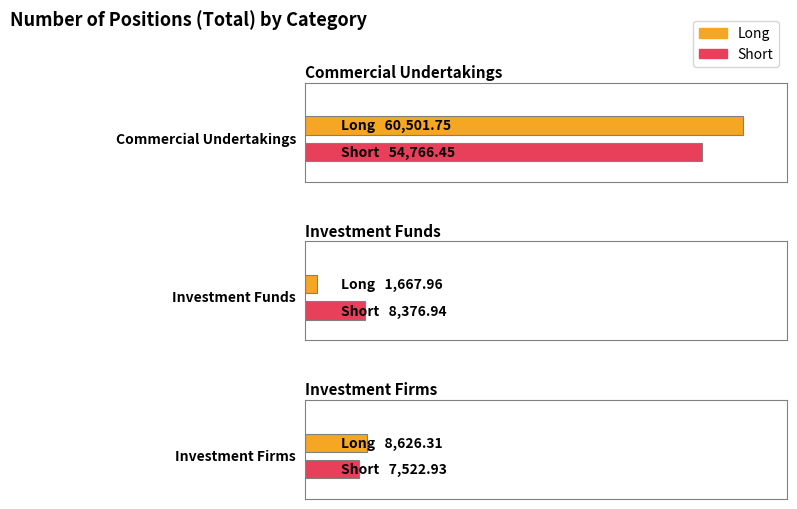

The value of Short at Commercial Undertakings is 32253.4. True or false?

False